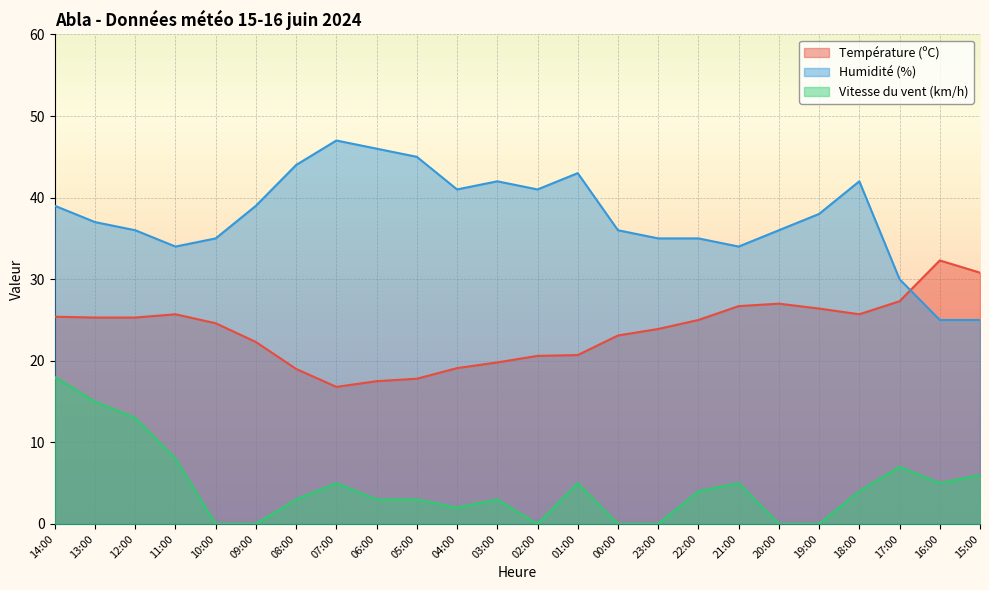

What is the difference between the highest and lowest values at 14:00?

21.0